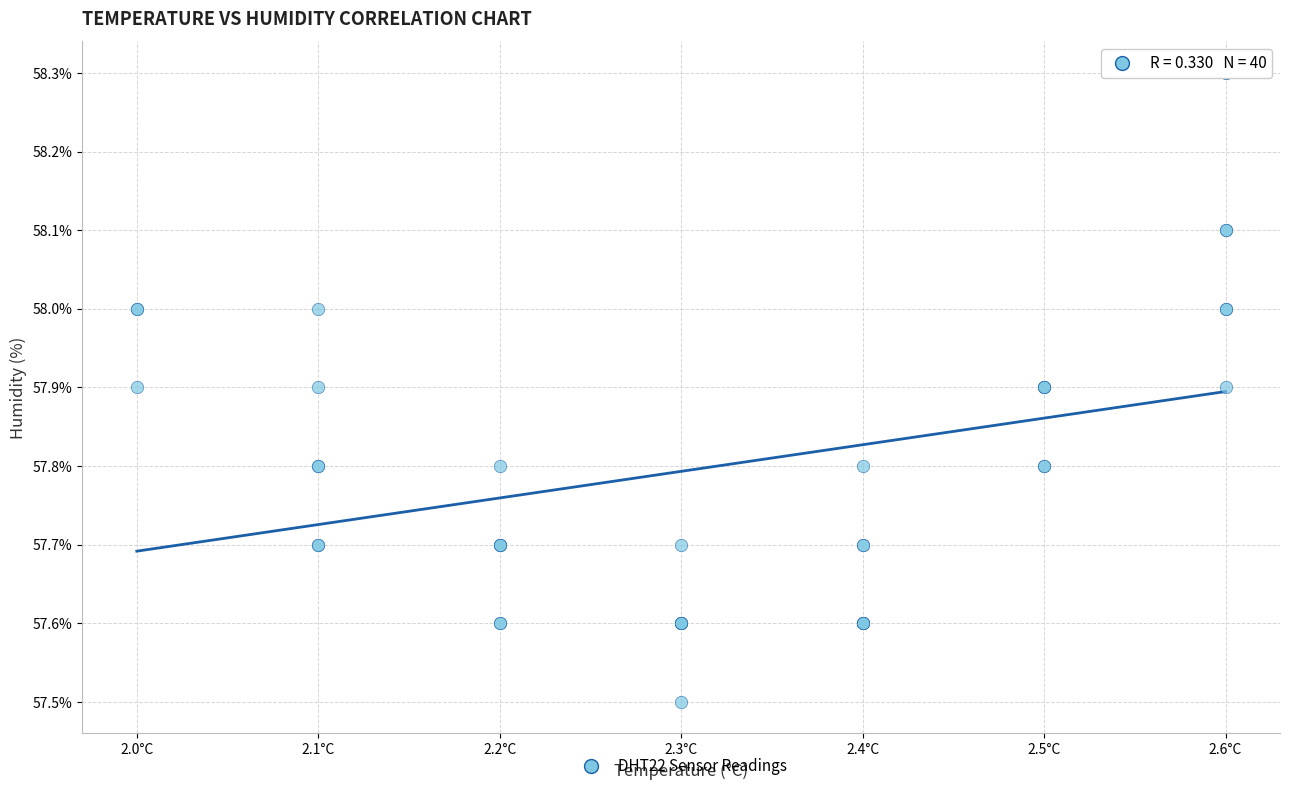

What Y value in the scatter plot is closest to 57?

57.5